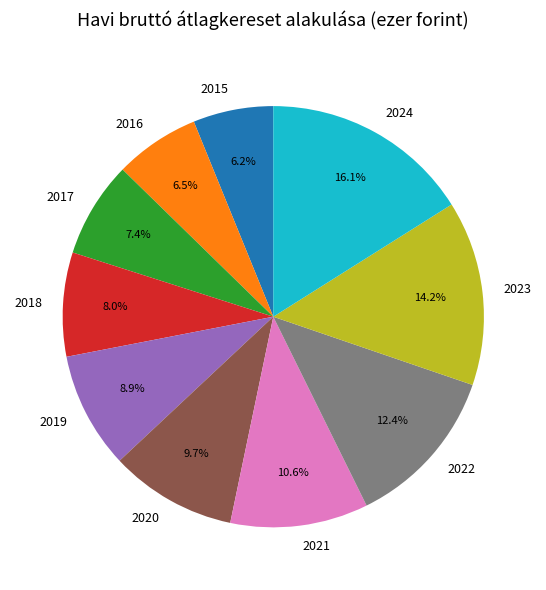

Does 2020 account for over 50% of the chart?

No